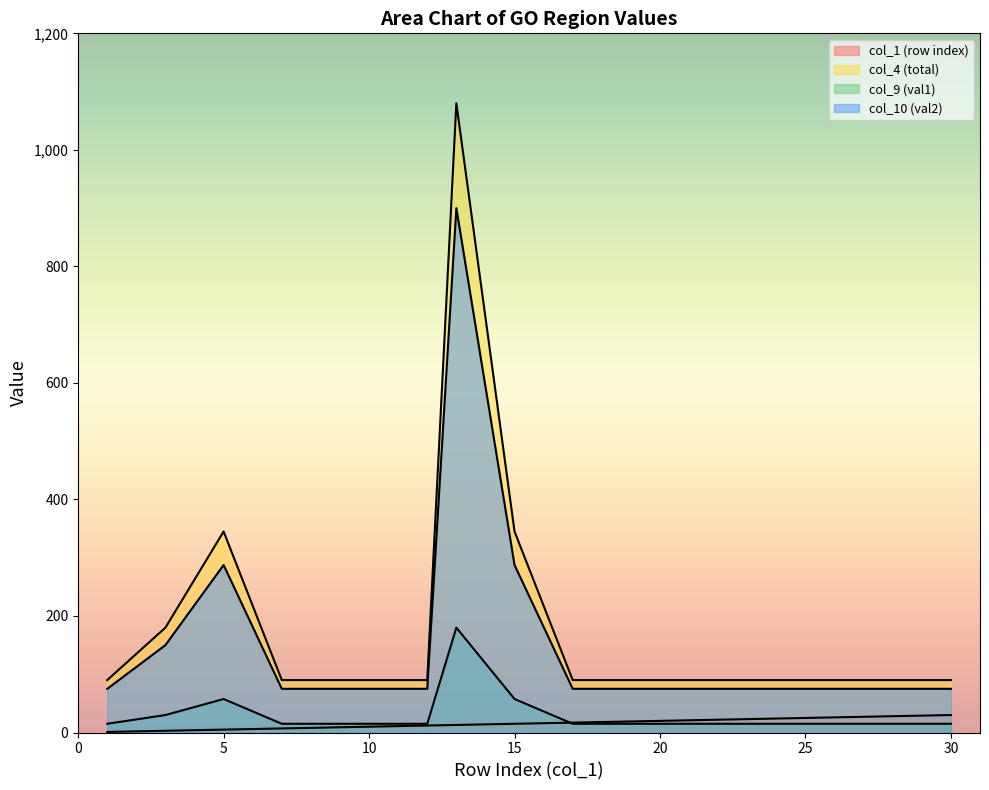

Reading left to right, what are all the values shown in this chart?

col_1 (row index): 1.0	3.0	5.0	7.0	9.0	12.0	13.0	15.0	17.0	20.0	22.0	23.0	25.0	27.0	30.0
col_4 (total): 90.0	180.0	345.0	90.0	90.0	90.0	1080.0	345.0	90.0	90.0	90.0	90.0	90.0	90.0	90.0
col_9 (val1): 75.0	150.0	287.5	75.0	75.0	75.0	900.0	287.5	75.0	75.0	75.0	75.0	75.0	75.0	75.0
col_10 (val2): 15.0	30.0	57.5	15.0	15.0	15.0	180.0	57.5	15.0	15.0	15.0	15.0	15.0	15.0	15.0